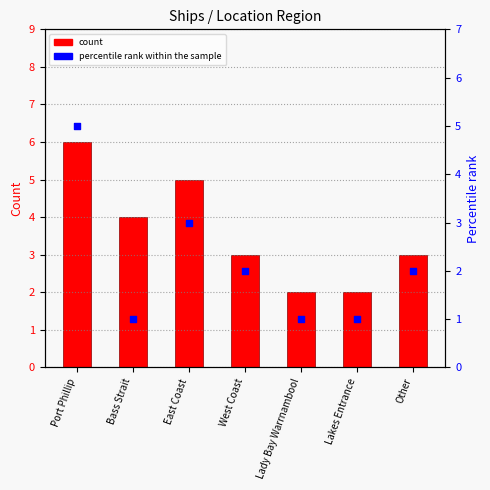

Which series has the largest total across all categories?

count